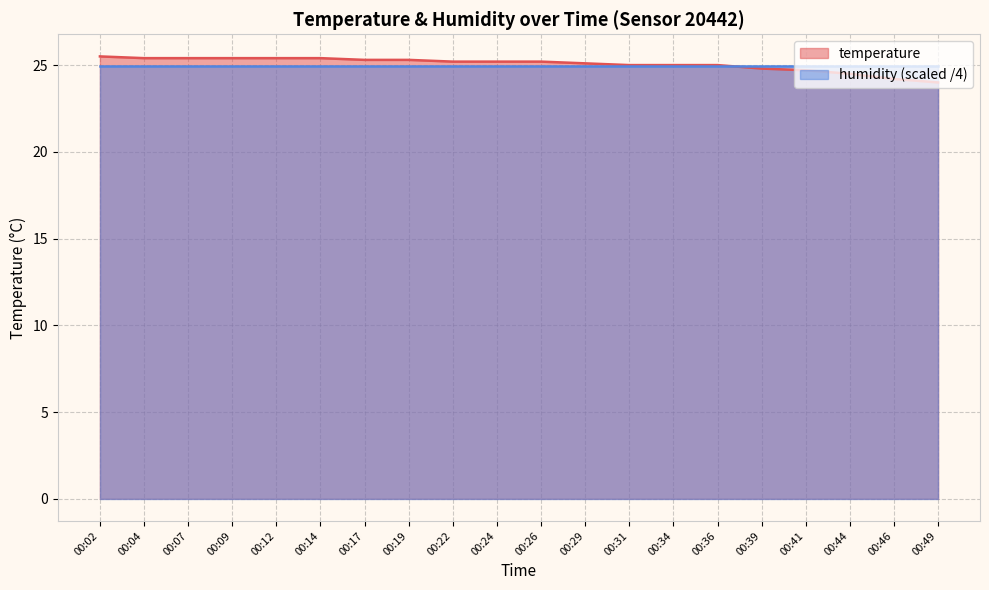

The value at 00:14 is 25.4. True or false?

True